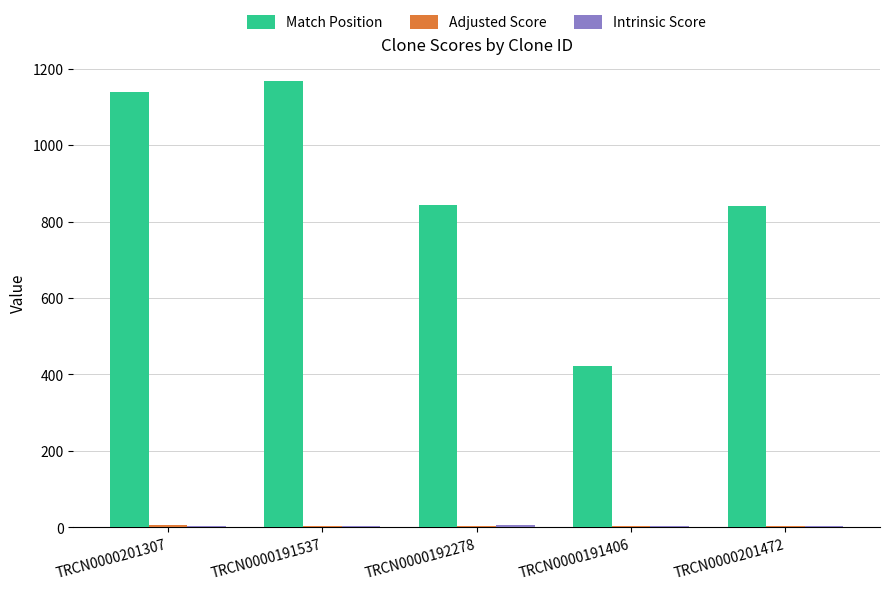

The Match Position series shows 842.0 at TRCN0000192278. True or false?

True